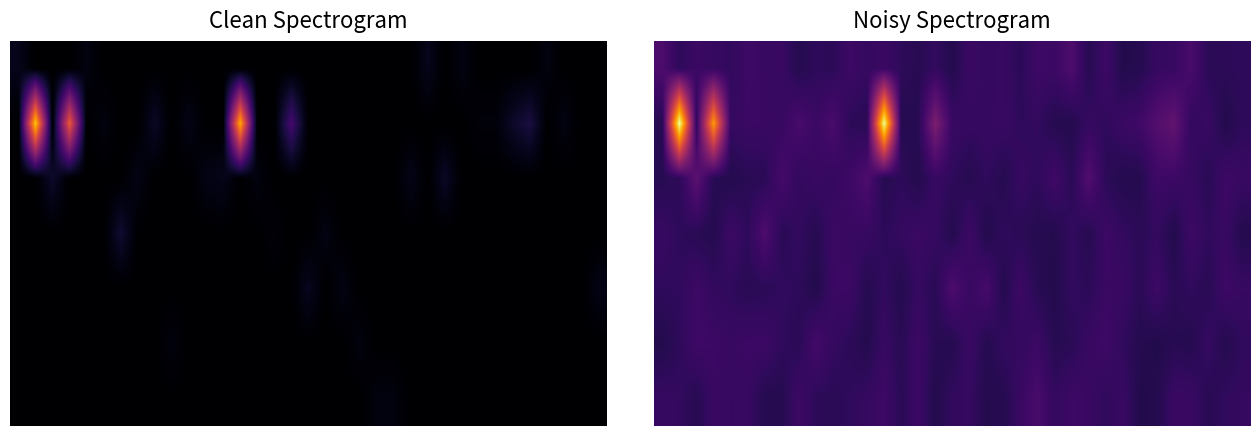

At which category is the sum across all series the highest?

13